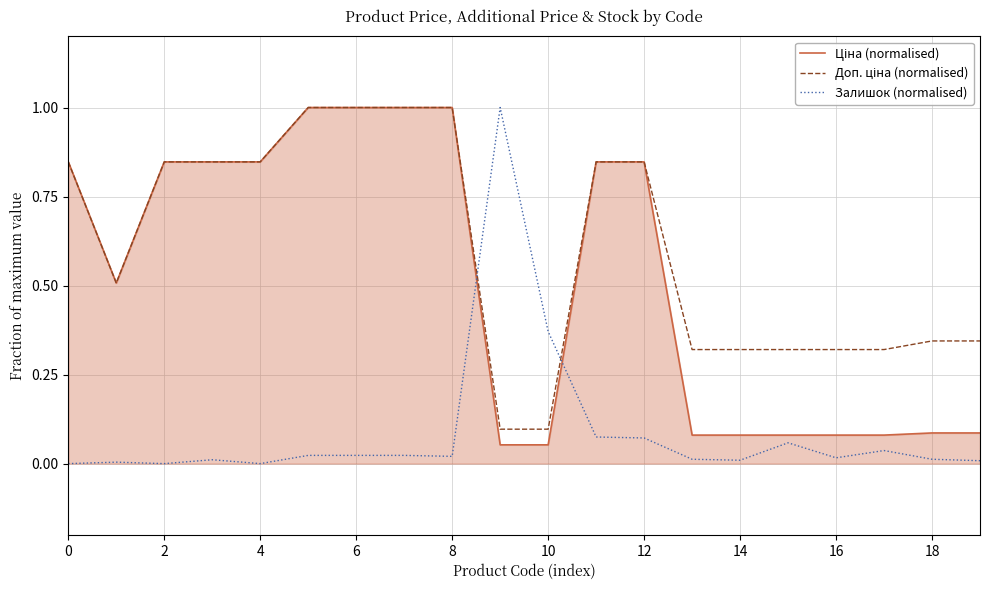

List the series in order of their overall mean, highest first.

Доп. ціна (normalised), Ціна (normalised), Залишок (normalised)